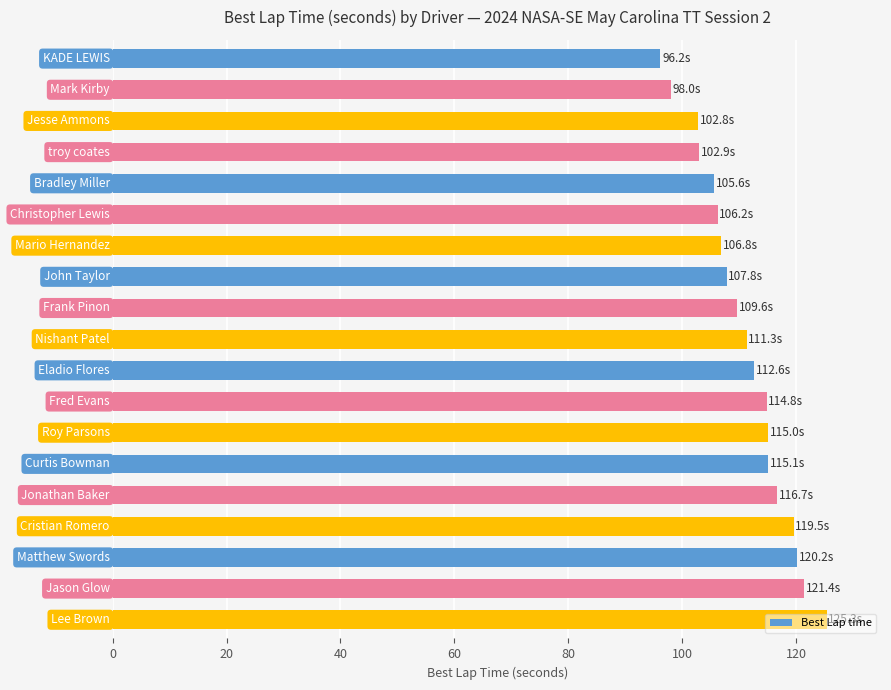

Are the bars grouped side by side (vs. stacked)?

No